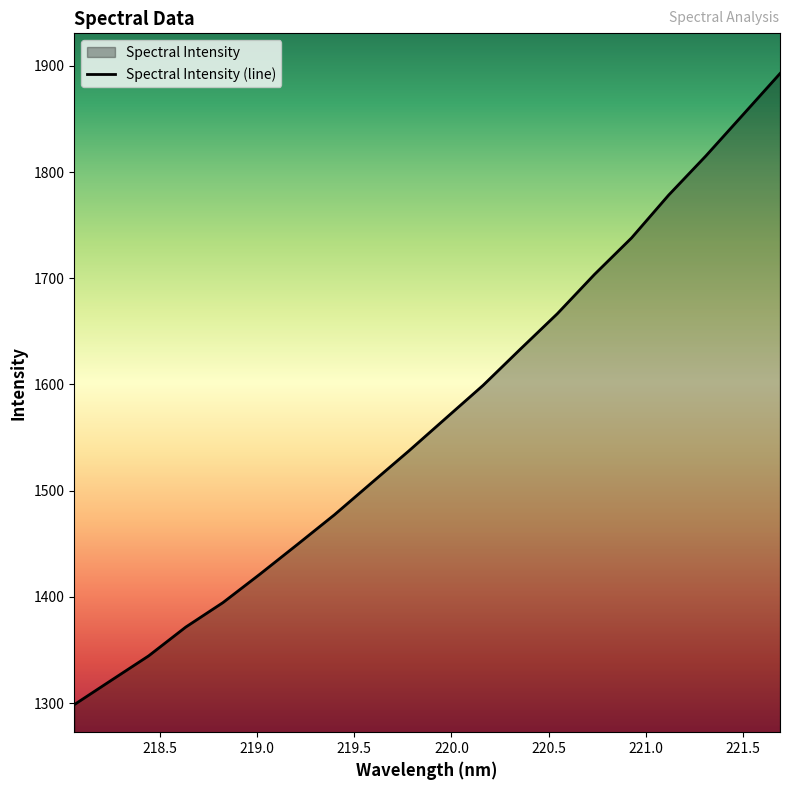

What is the label of the 20th point from the right?

218.0596